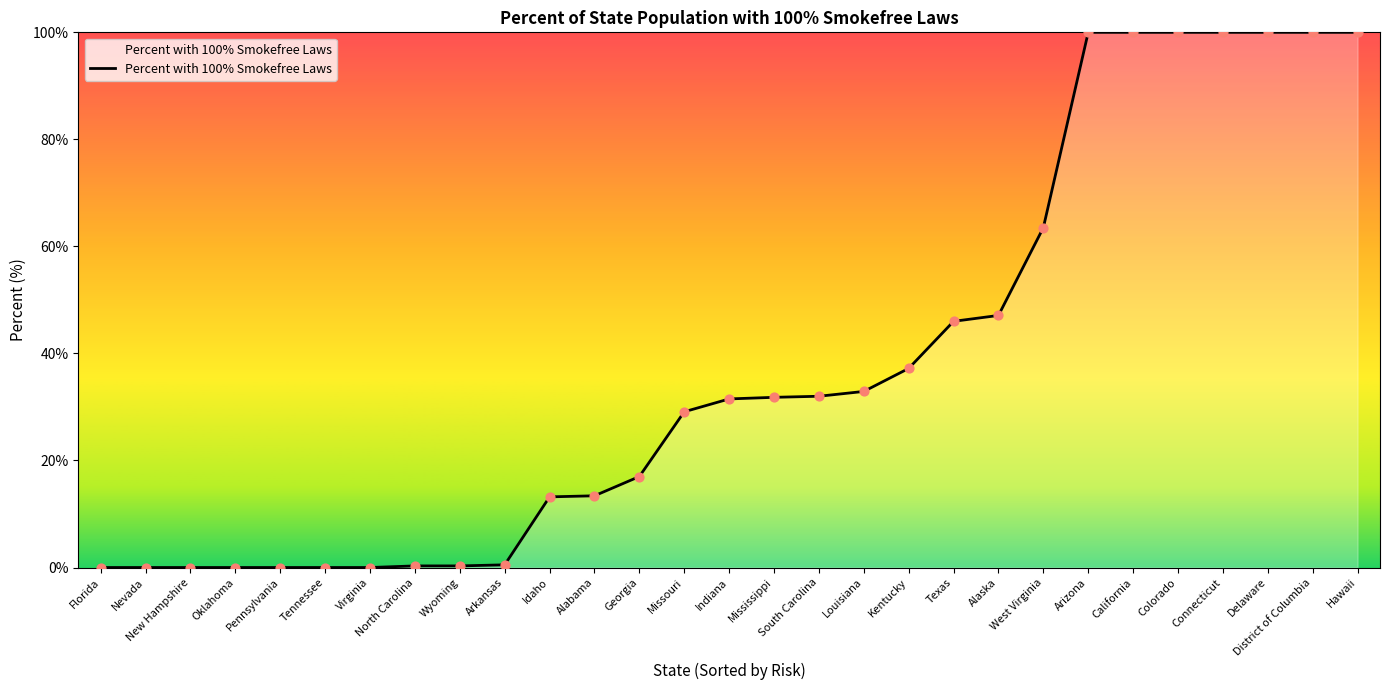

Which has a higher value, West Virginia or Hawaii?

Hawaii